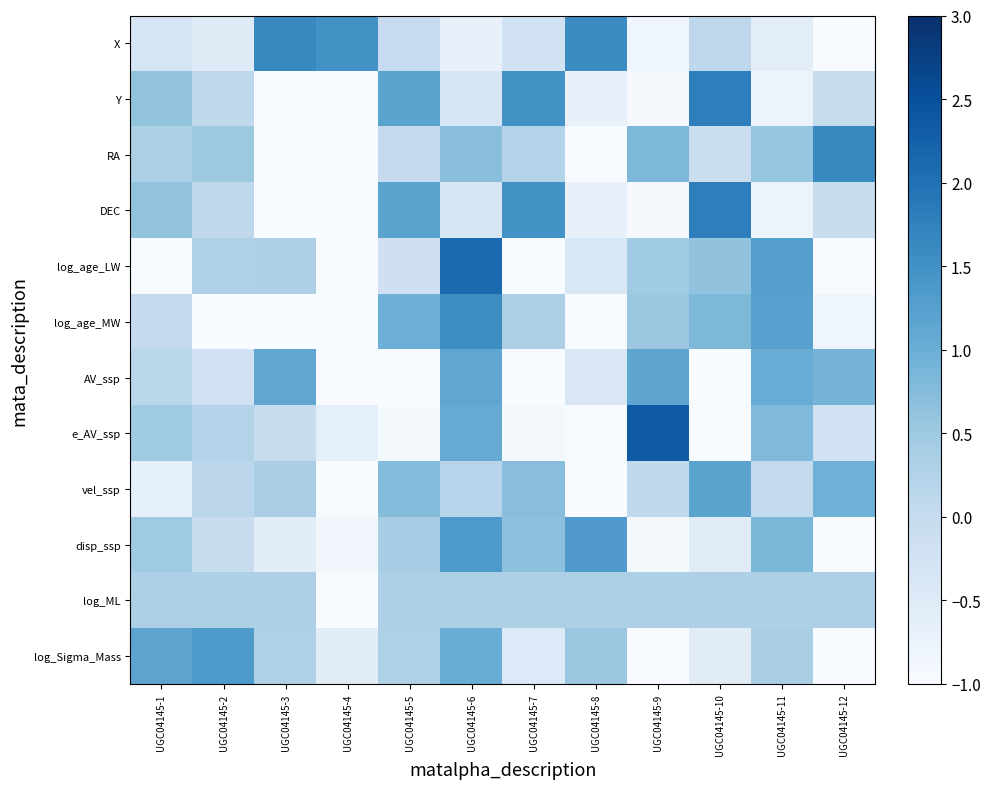

Which label corresponds to the smallest value in the chart?

UGC04145-4